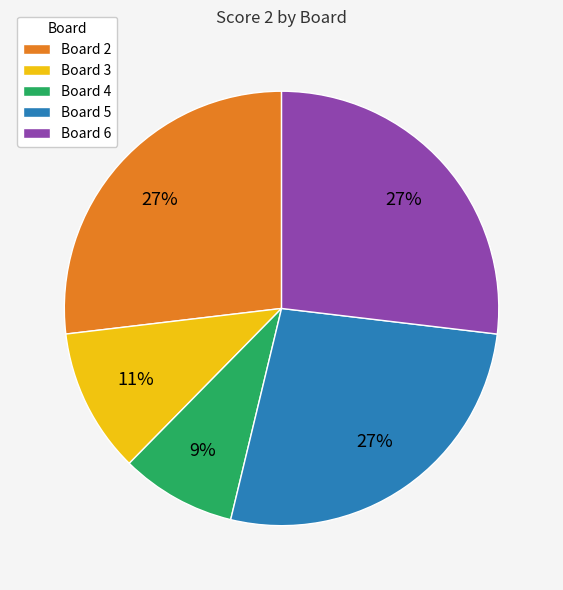

Which slice is the smallest?

Board 4